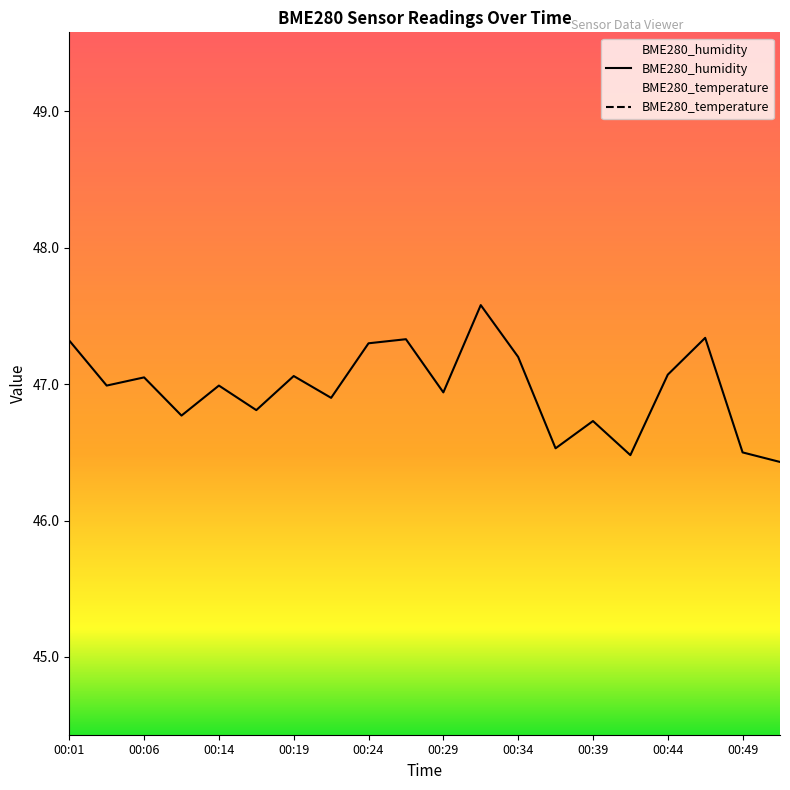

Reading left to right, list all the values displayed in this chart.

BME280_temperature: 24.4	24.4	24.4	24.4	24.4	24.4	24.4	24.4	24.4	24.4	24.4	24.4	24.4	24.4	24.4	24.4	24.4	24.4	24.4	24.4
BME280_humidity: 47.3	47.0	47.0	46.8	47.0	46.8	47.1	46.9	47.3	47.3	46.9	47.6	47.2	46.5	46.7	46.5	47.1	47.3	46.5	46.4